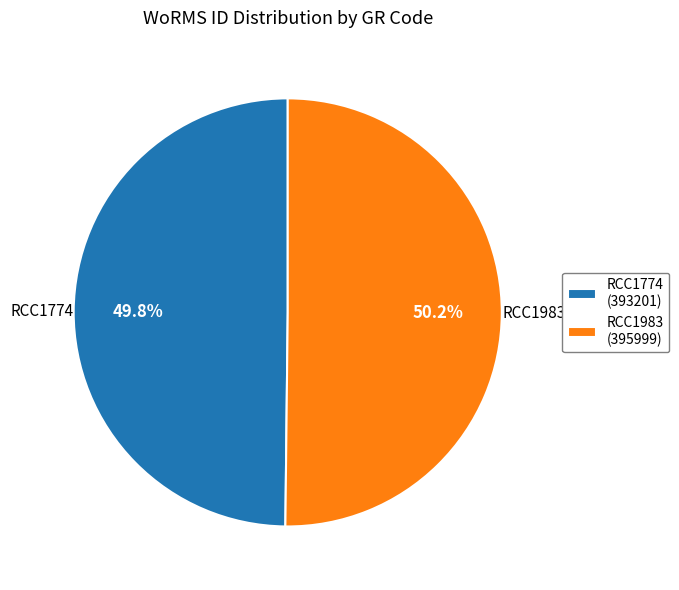

Count the number of slices in the pie.

2